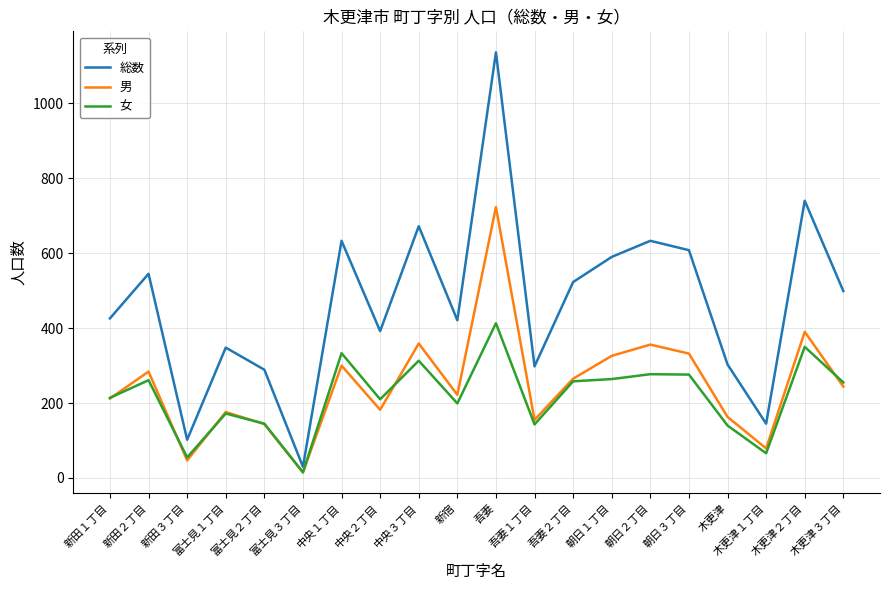

Rank the series at 中央１丁目 from highest to lowest value.

総数, 女, 男